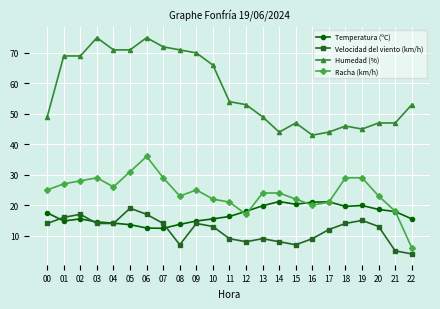

What is the value of the Humedad (%) point at the 23rd from the left?

53.0